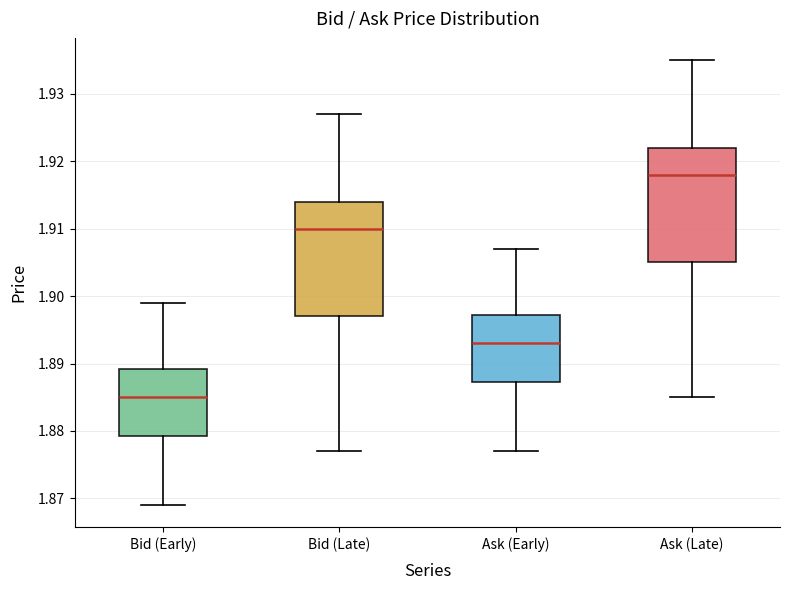

Where does the median line of the box for Bid (Late) sit on the y-axis? The values are not printed on the chart, so give them approximately, as read against the axis.

1.910